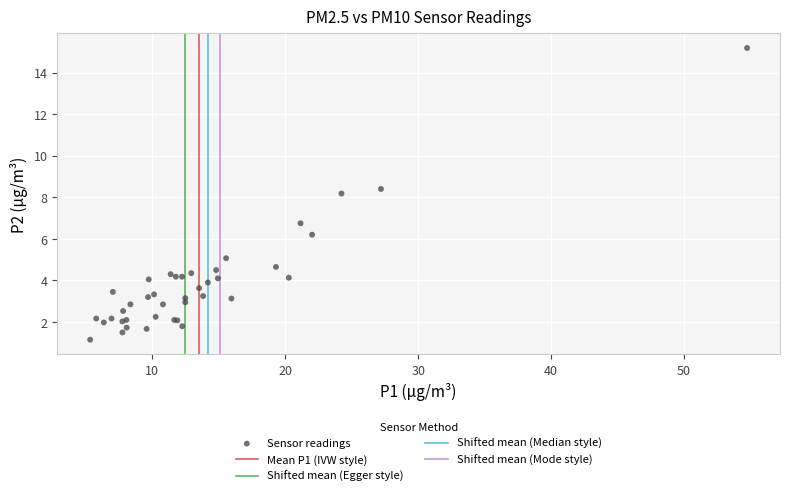

What Y value in the scatter plot is closest to 8?

8.2